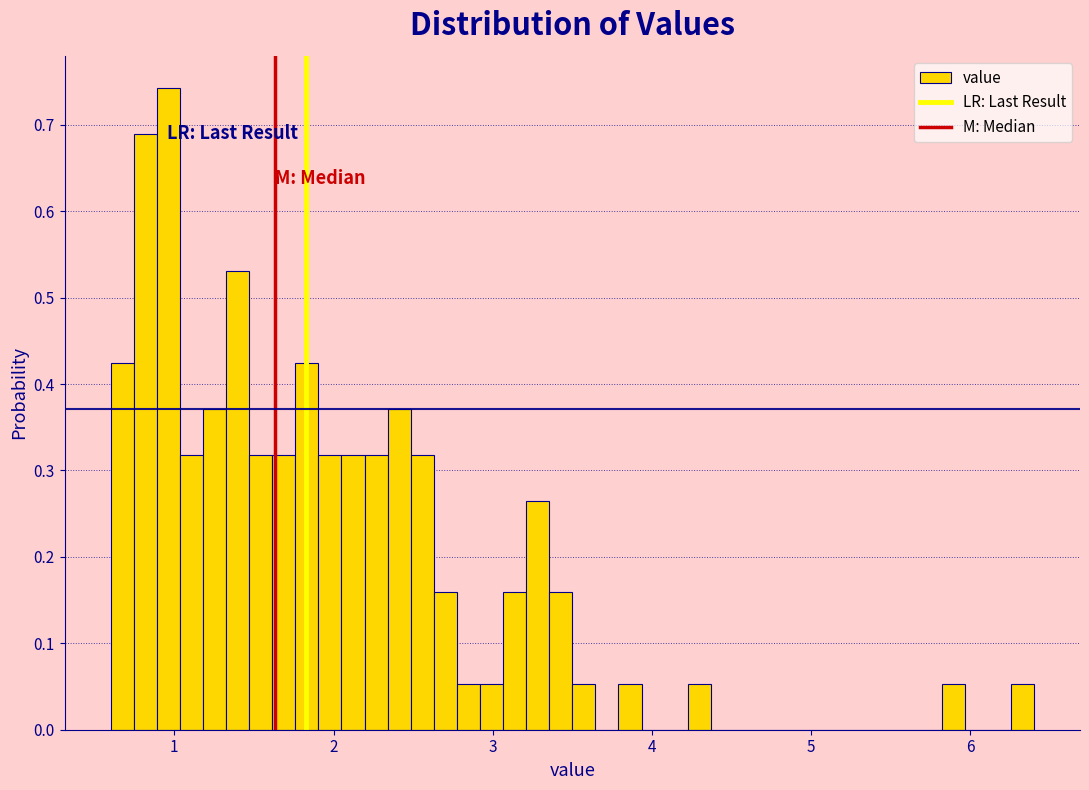

Around what value on the x-axis is the tallest bar? Give the approximate position of its centre, as read against the axis.

1.0